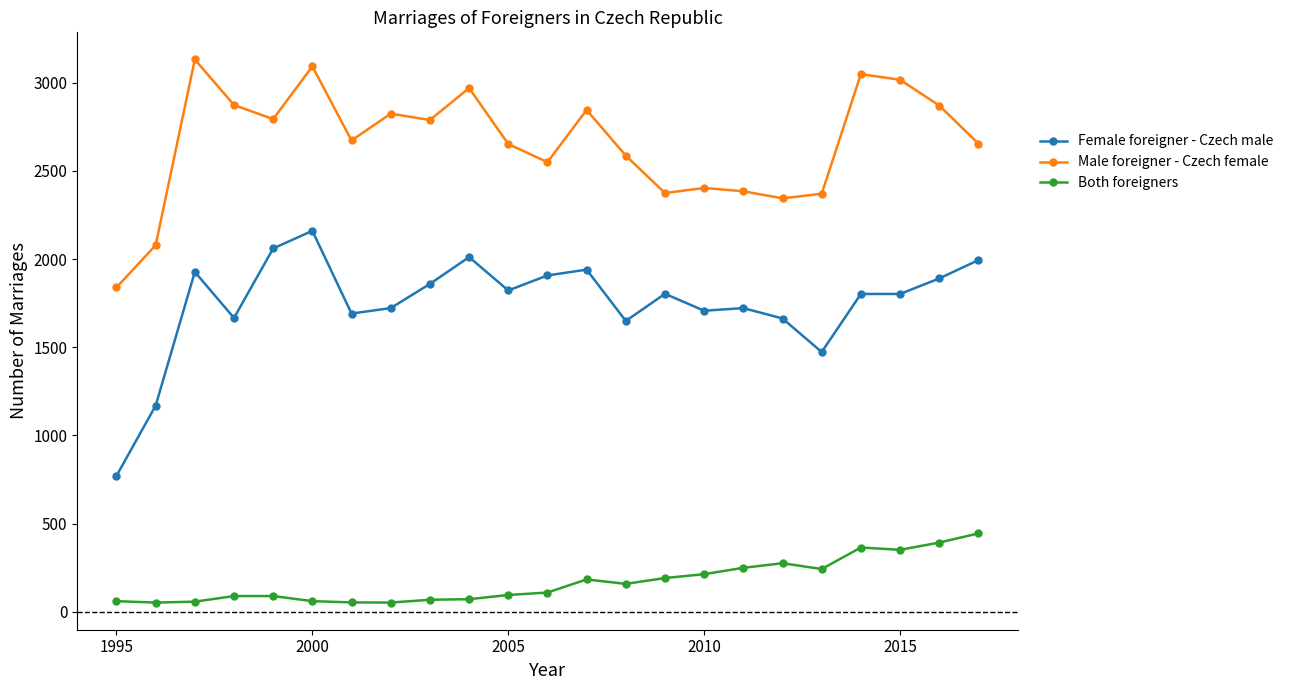

What is the difference between the maximum and second lowest values in the Both foreigners series?

392